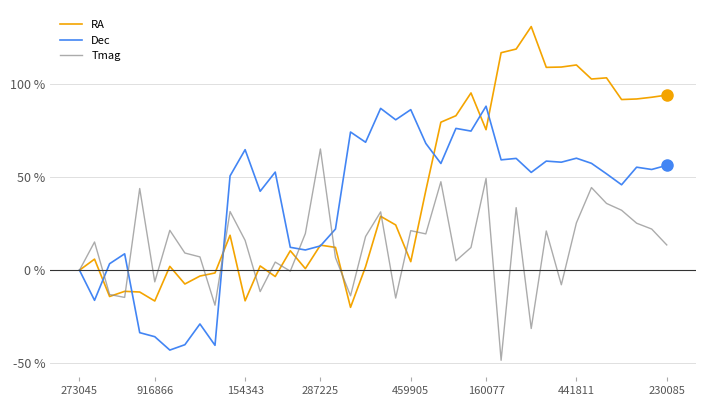

True or false: Dec and Tmag intersect in this chart.

True